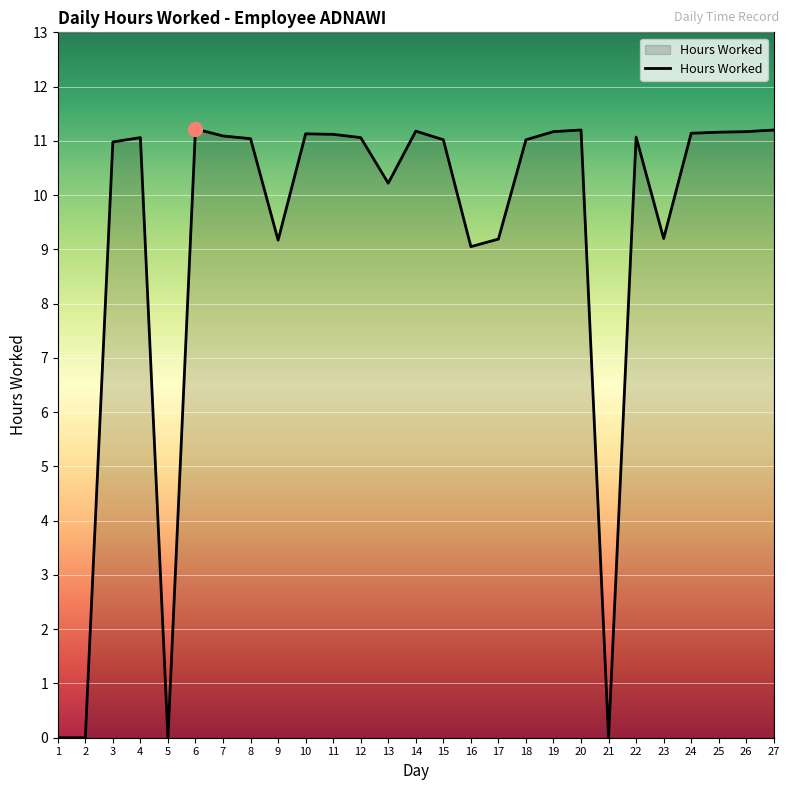

What is the ratio of the value at 9 to the value at 6?

0.8